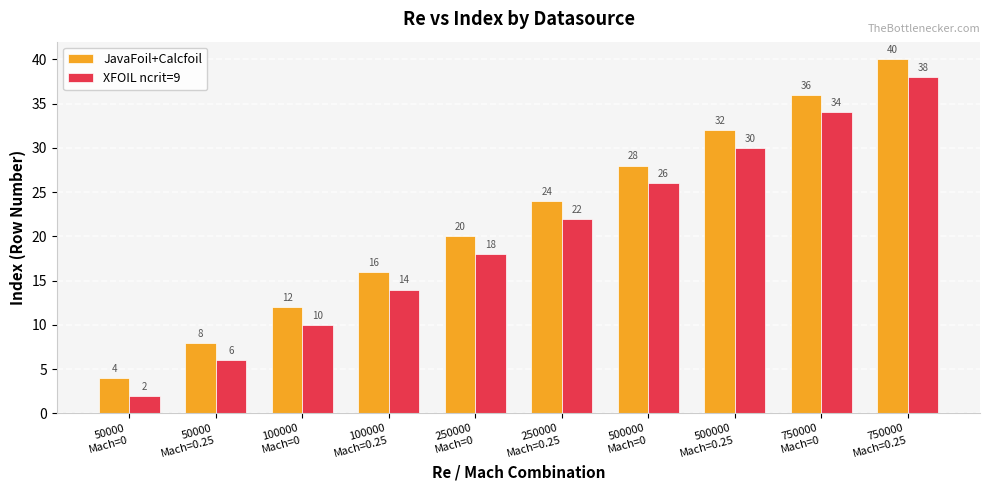

How many XFOIL ncrit=9 values are between 10 and 30?

6